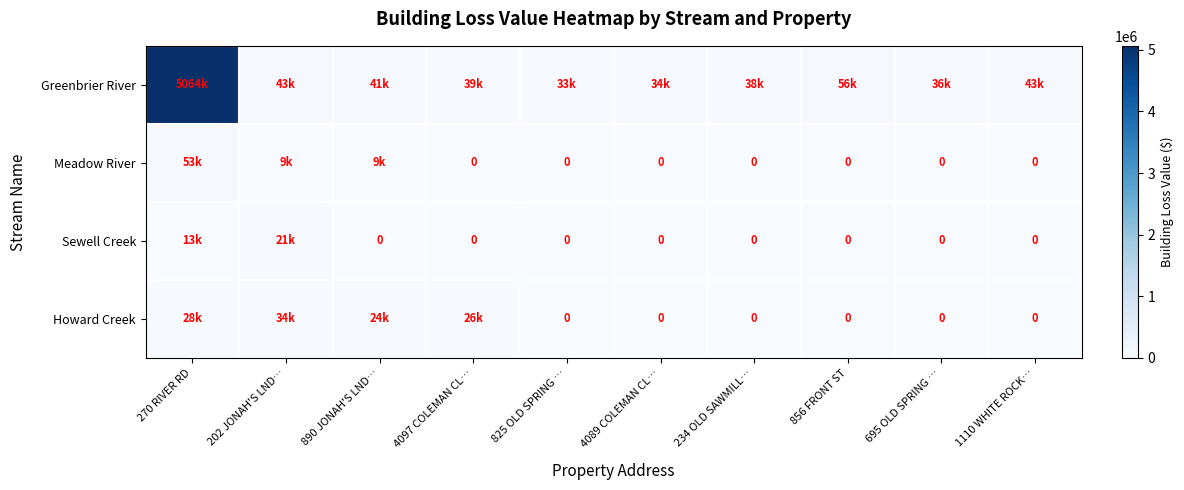

Where does the Greenbrier River series first go above 40576?

270 RIVER RD